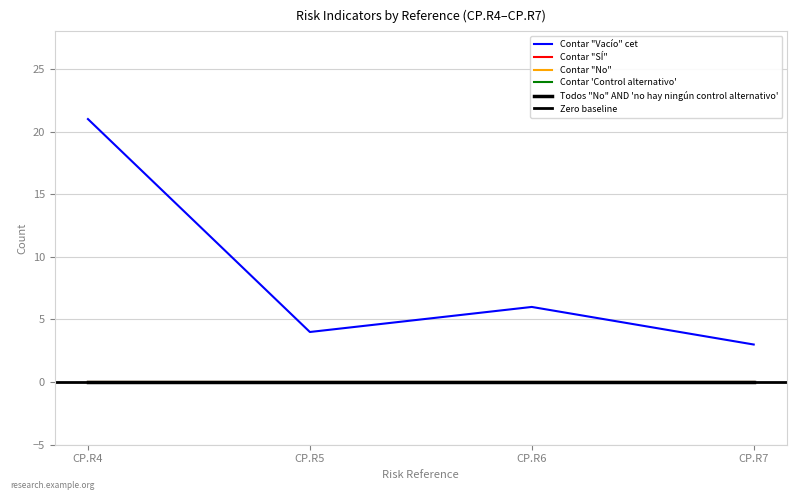

True or false: Contar "SÍ" has more than 0 points higher than both neighbors.

False